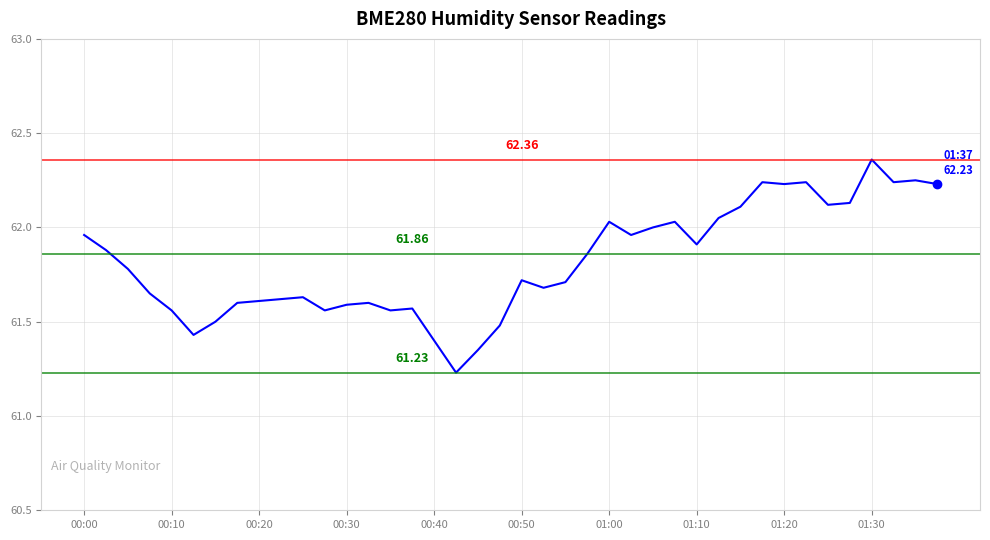

What is the difference between the maximum and minimum values?

1.1